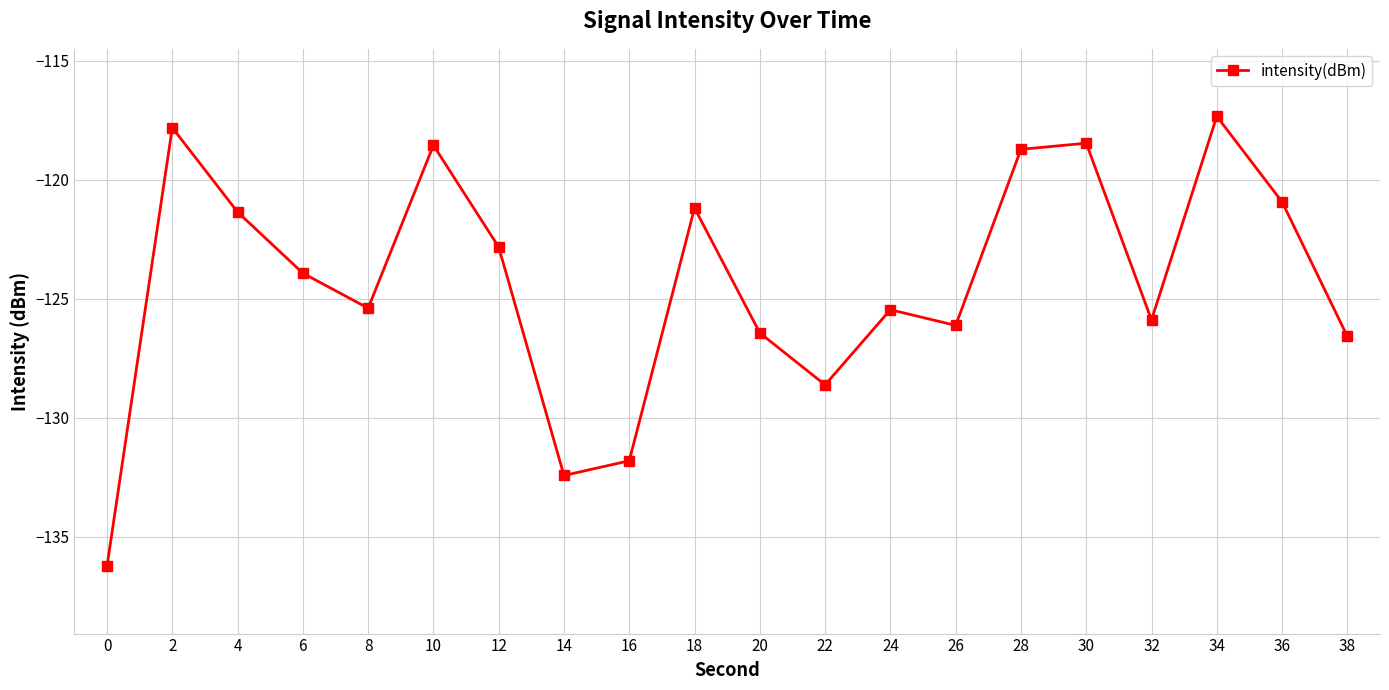

Is it true that the value at 22 is -44.2?

False